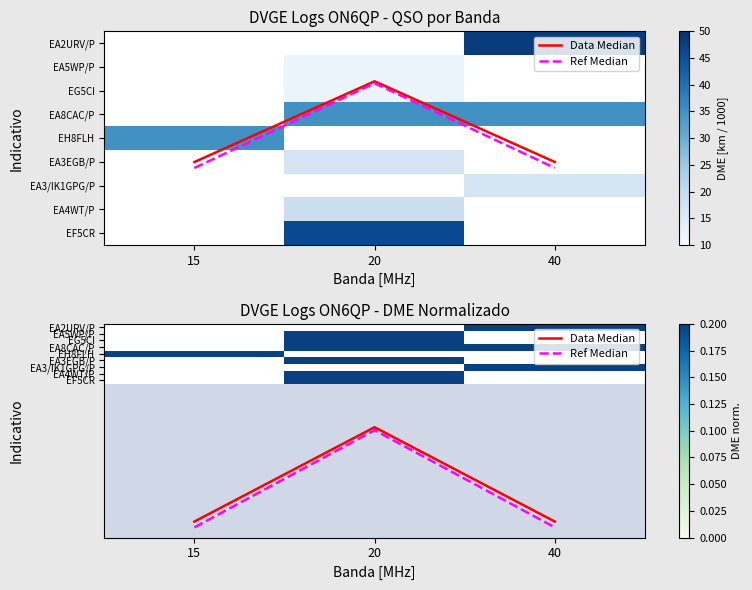

Between 20 and 40, which series saw the biggest shift?

Ref Median